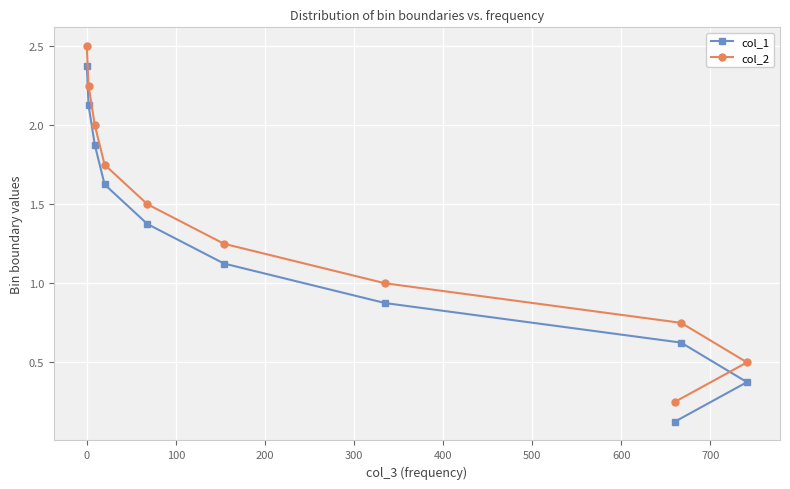

List the series in order of their peak value, lowest first.

col_1, col_2